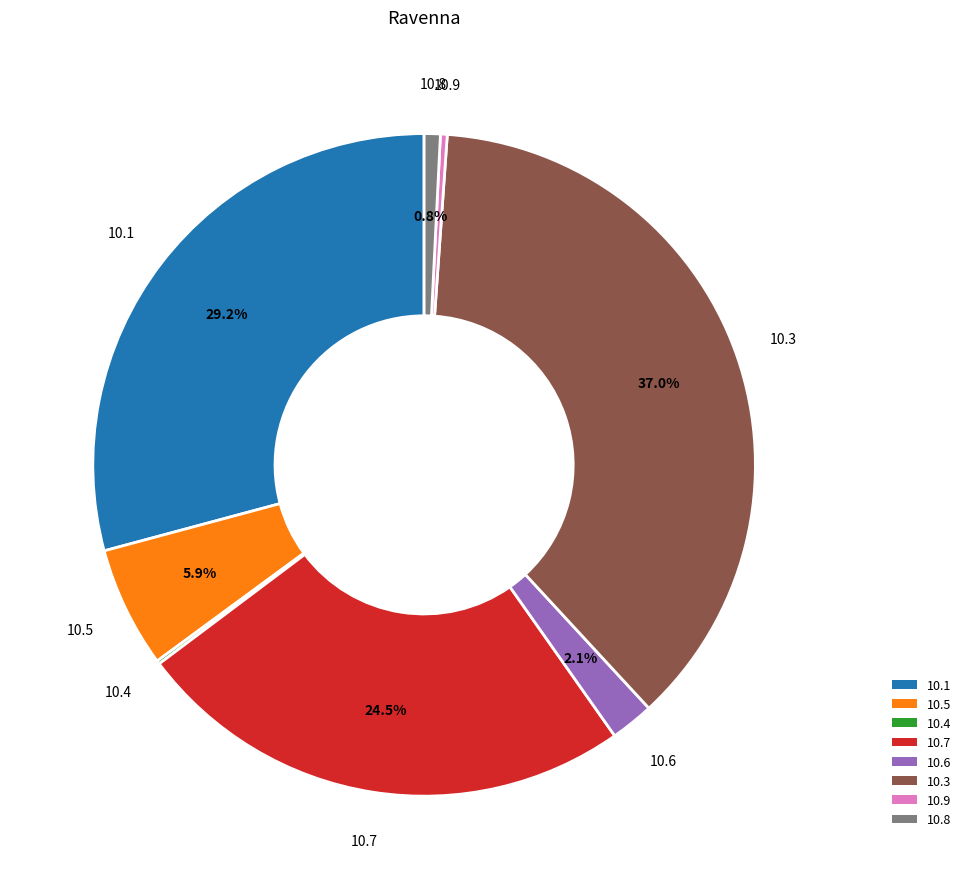

Is there a majority slice in this chart?

No